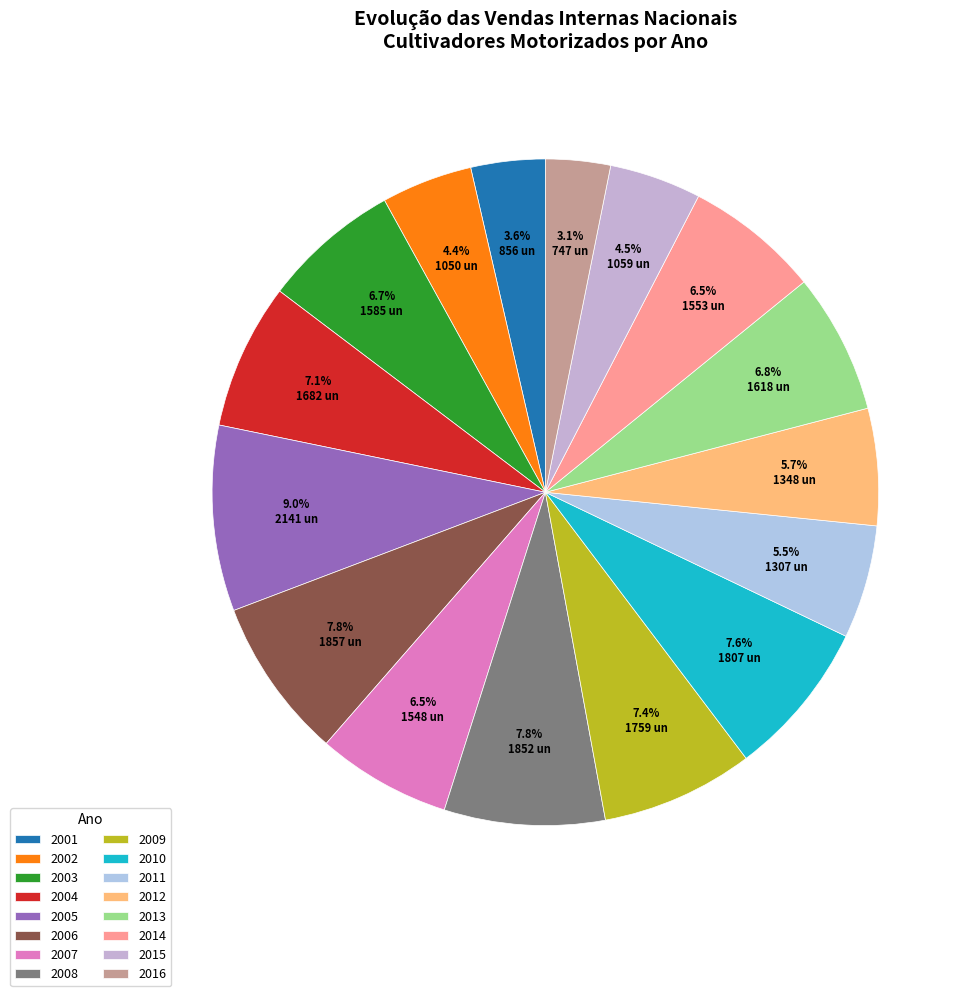

Which slice is the largest?

2005